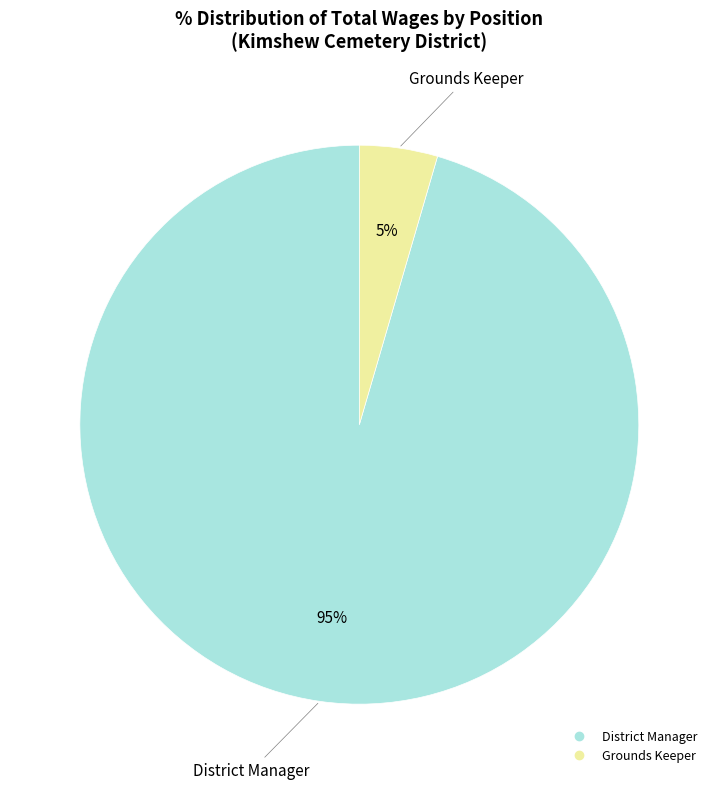

Count the number of slices in the pie.

2